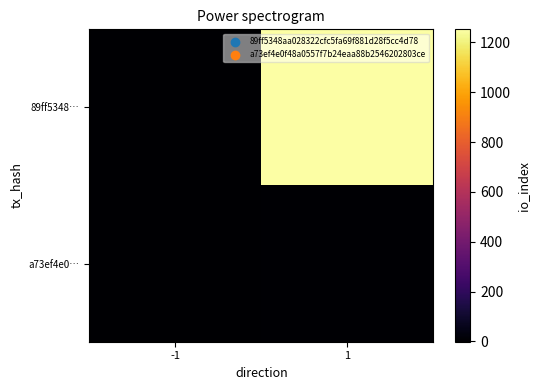

At which category is the sum across all series the highest?

1